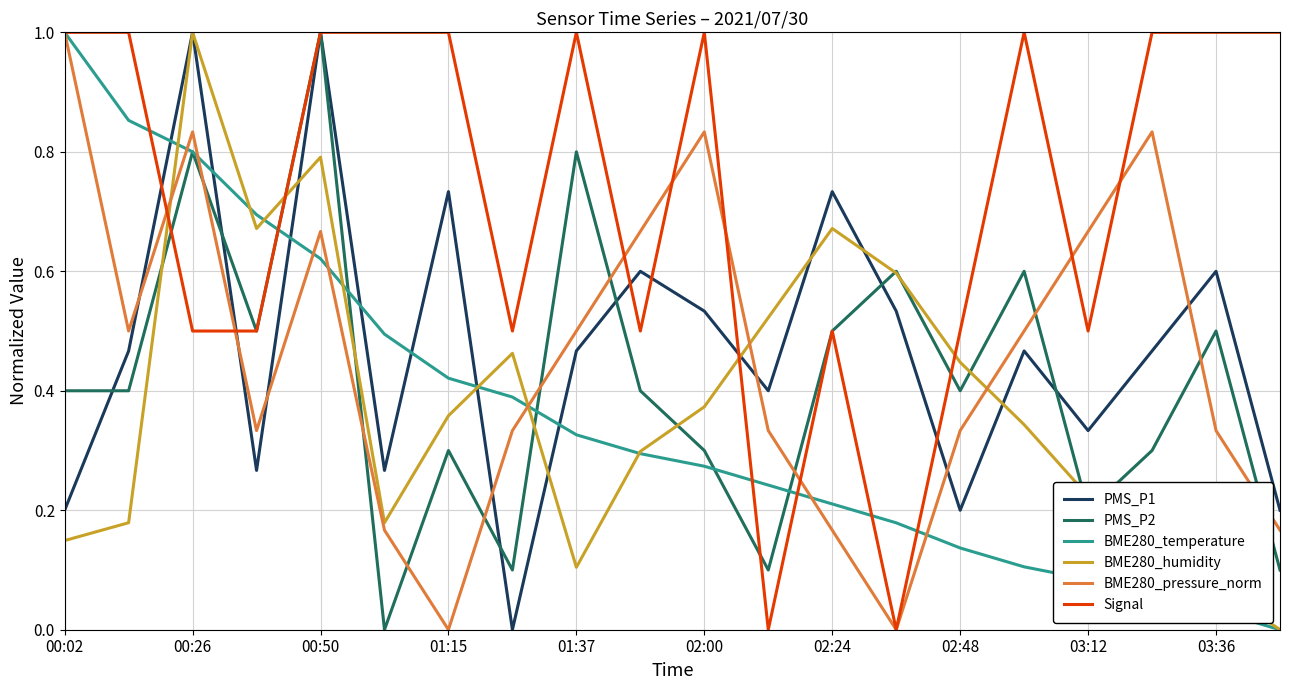

What is the highest value of the BME280_humidity series?

1.0